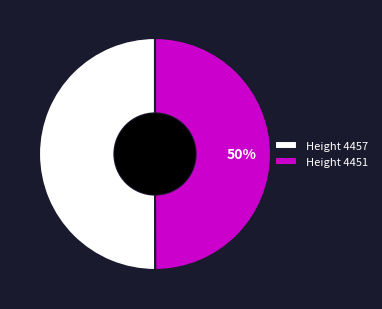

Combined, do Height 4451 and Height 4457 account for over 50%?

Yes